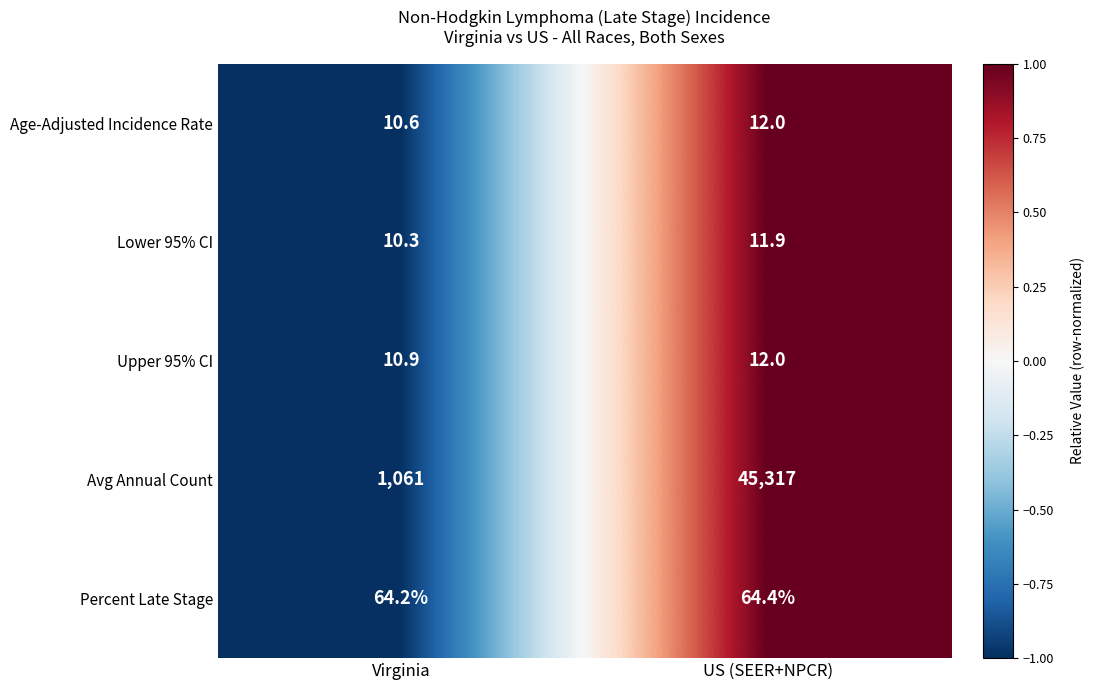

The Upper 95% CI series shows 17.9 at Virginia. True or false?

False